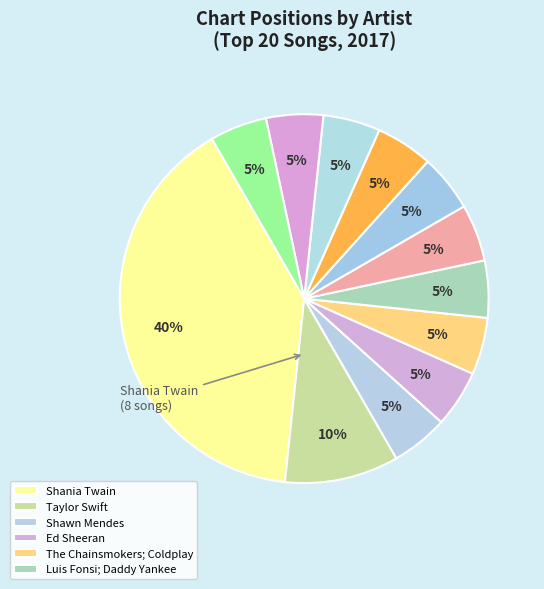

How many slices are in this pie chart?

12